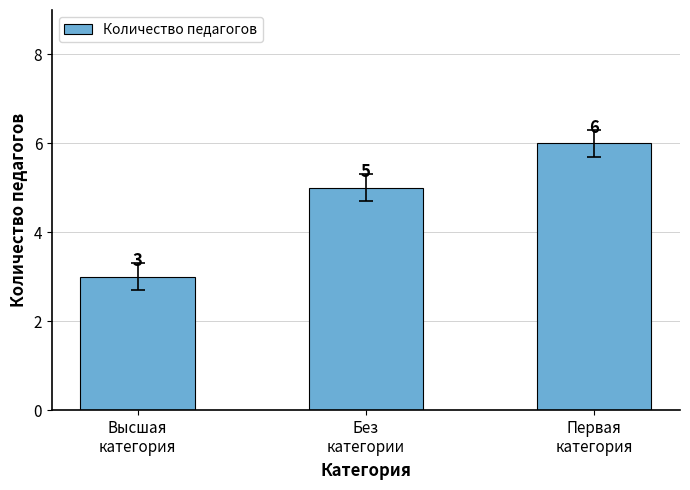

Read the value at Без
категории.

5